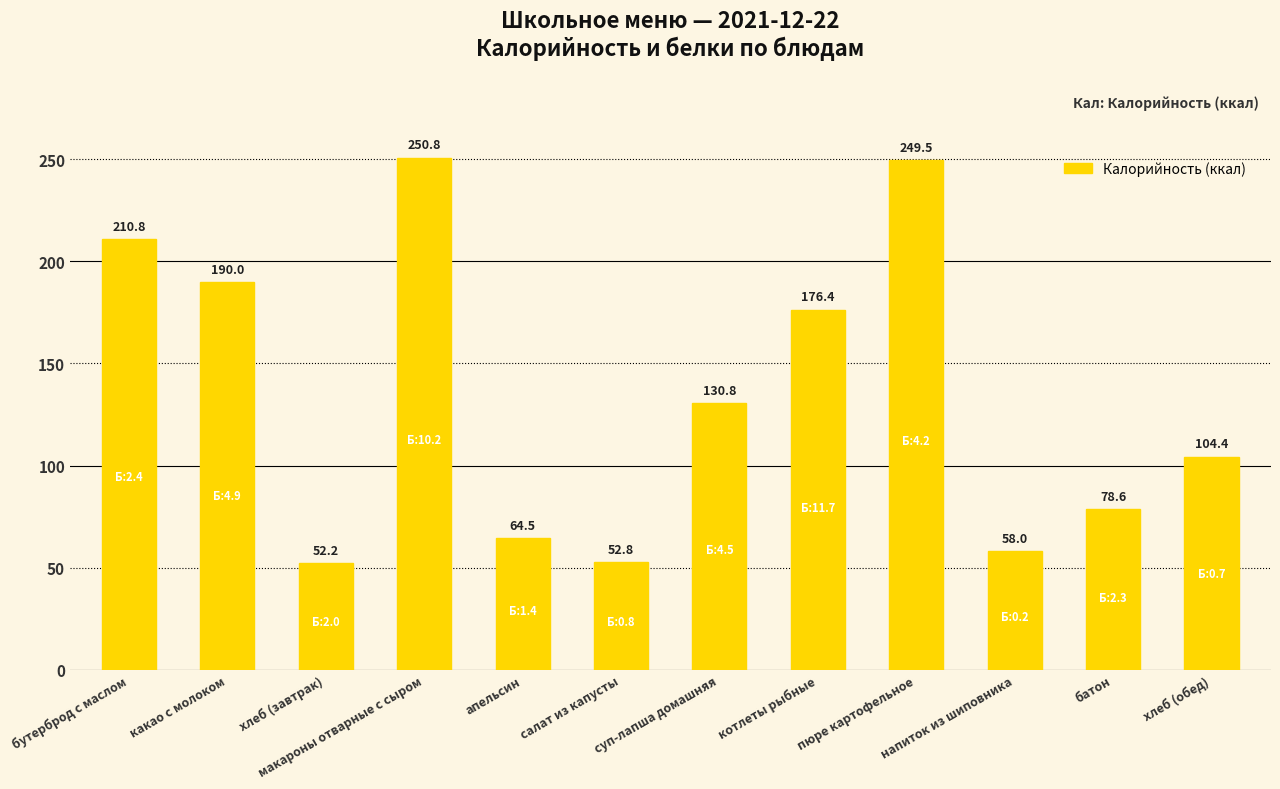

Which label corresponds to the largest value in the chart?

макароны отварные с сыром